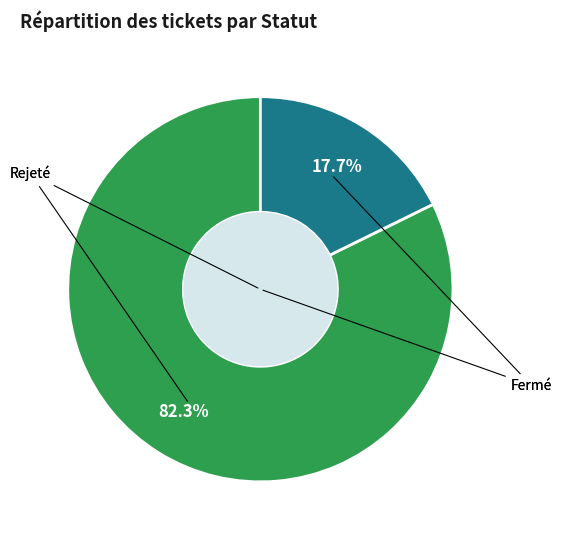

Does any single category account for the majority?

Yes